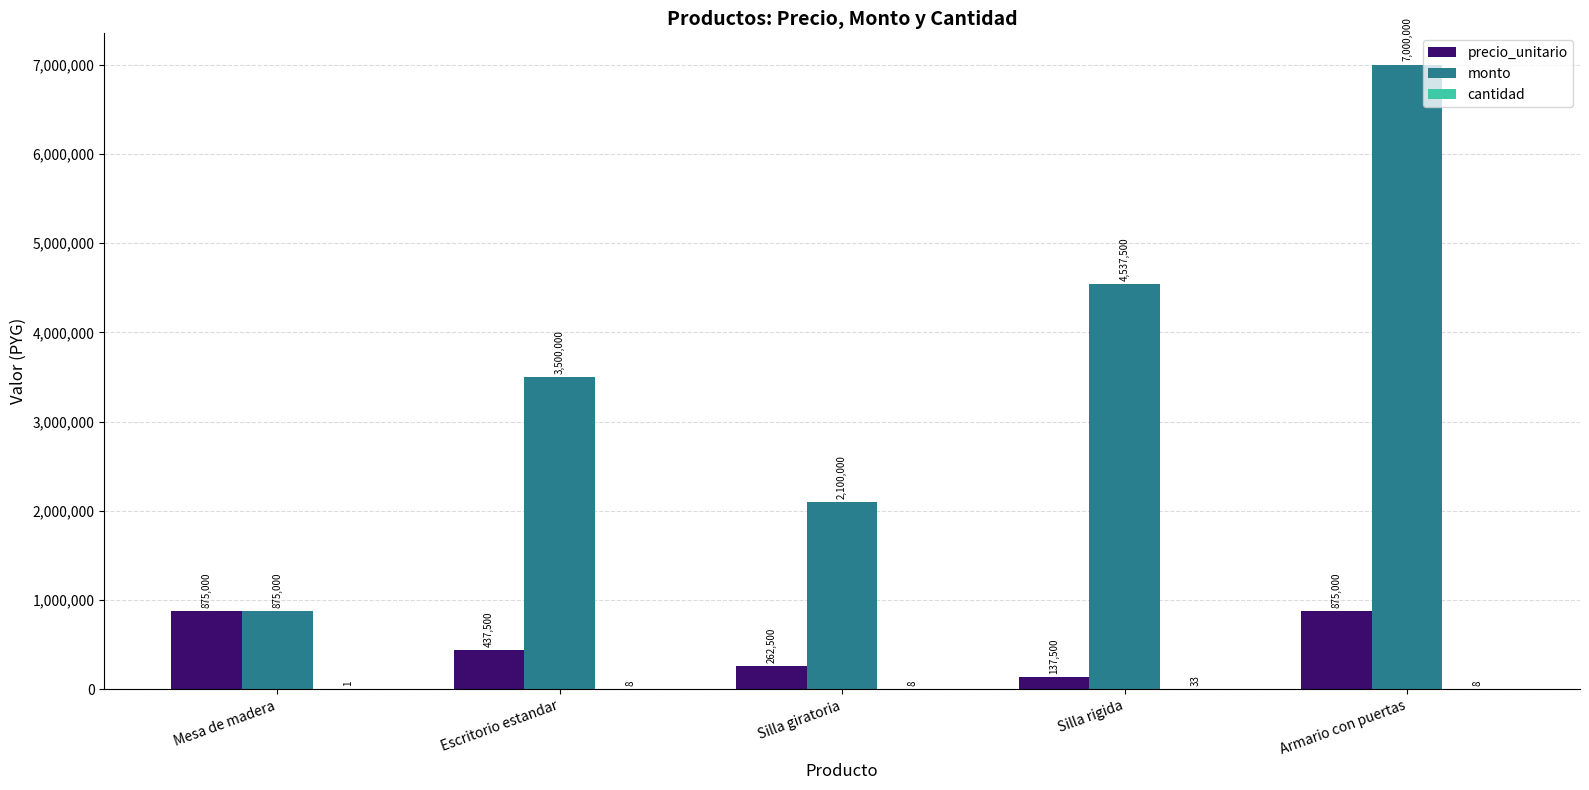

What is the difference between the monto values at Mesa de madera and Armario con puertas?

6125000